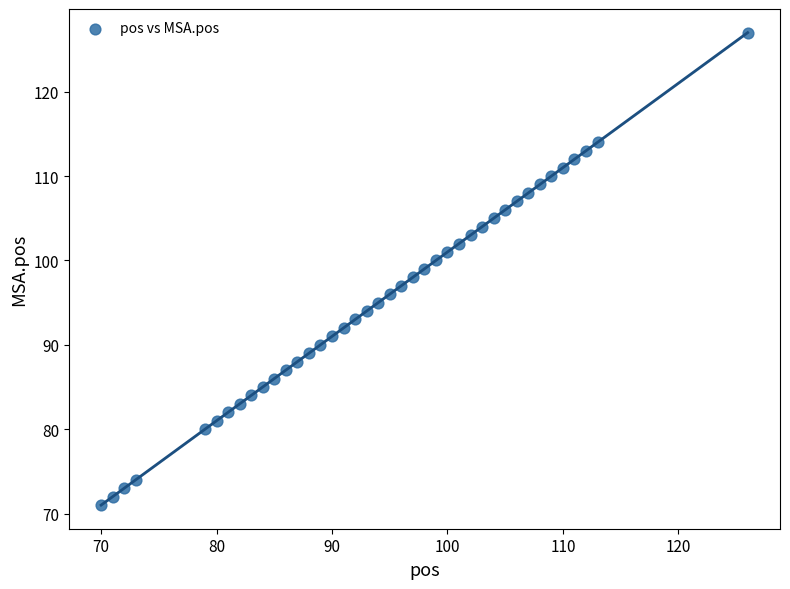

What is the range of X values (max minus min)?

56